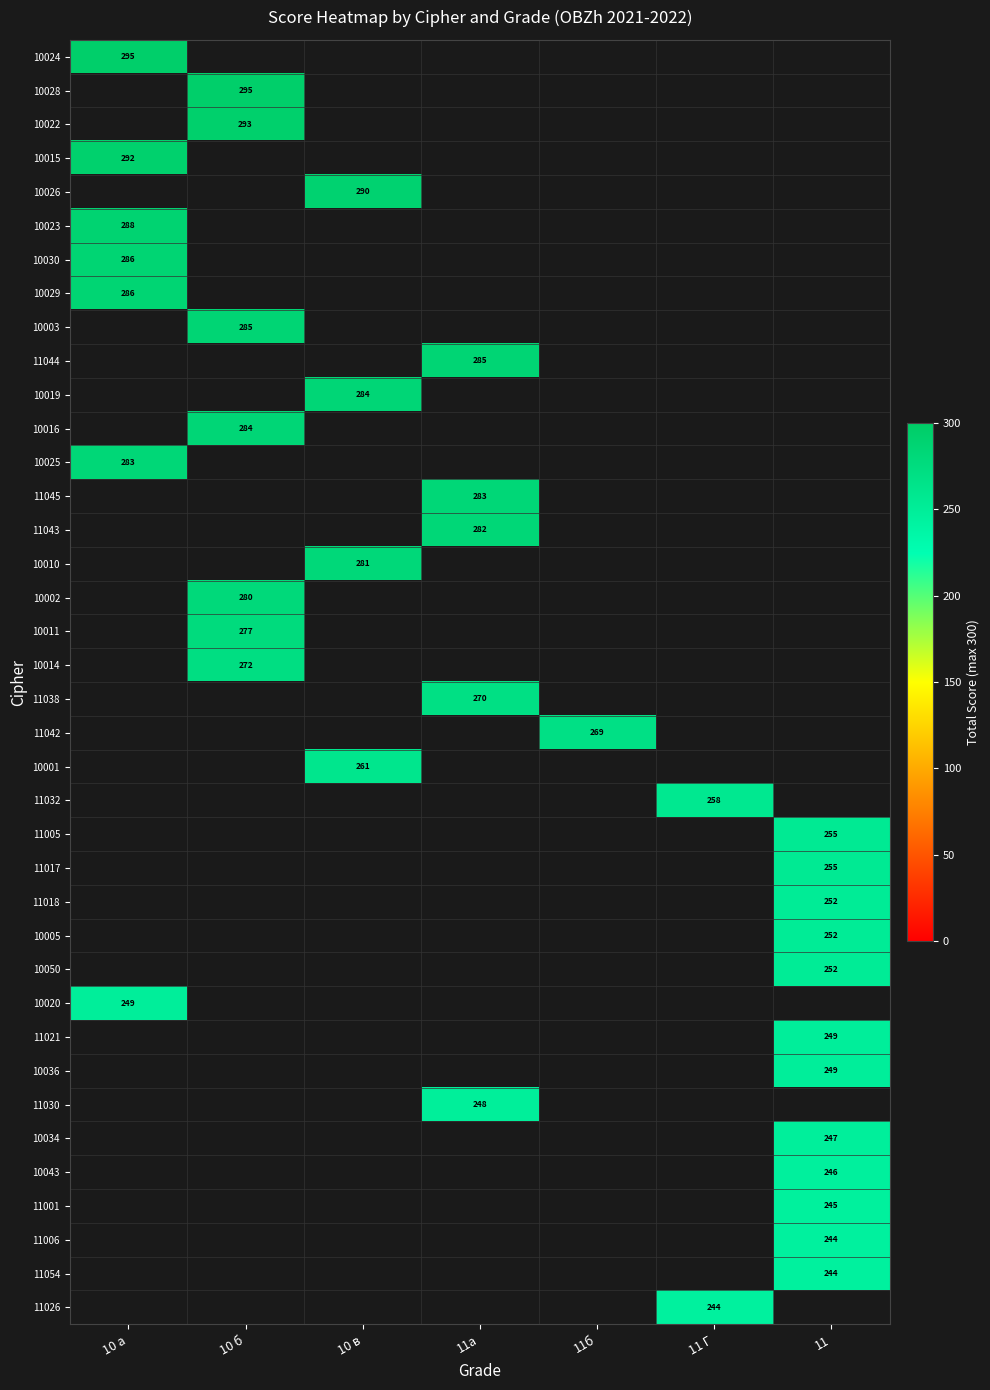

At how many categories does at least one series exceed 275?

4